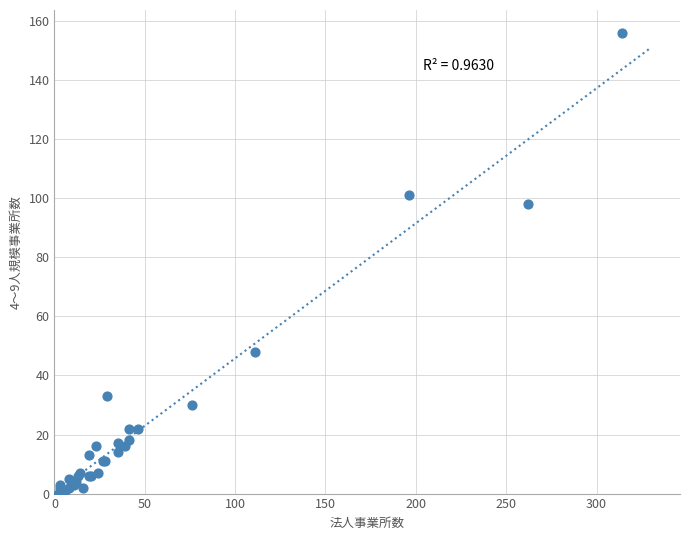

What Y value in the scatter plot is closest to 78?

98